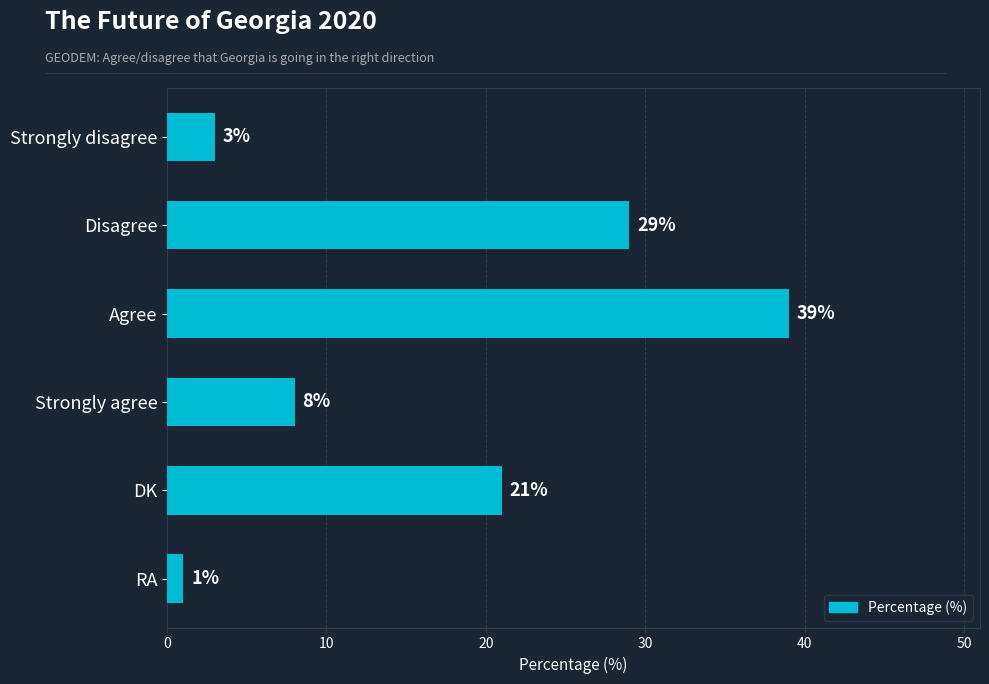

Reading top to bottom, extract all data points from this chart.

3	29	39	8	21	1